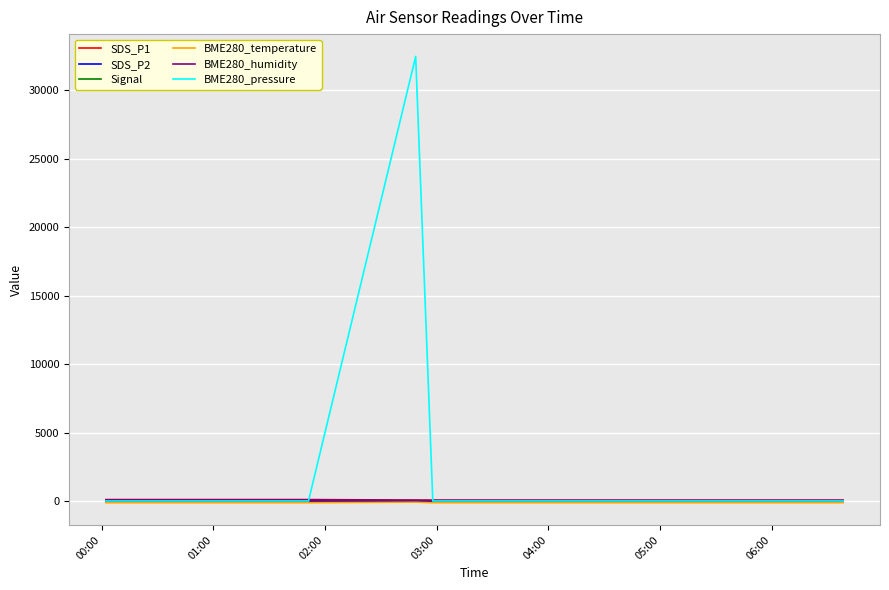

Which series has the widest spread of values?

BME280_pressure